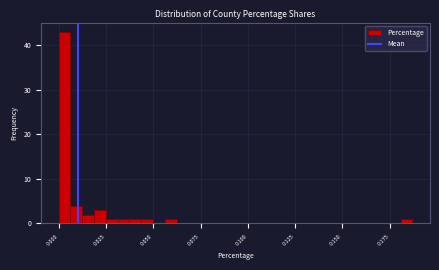

Around what value on the x-axis is the tallest bar? Give the approximate position of its centre, as read against the axis.

0.005